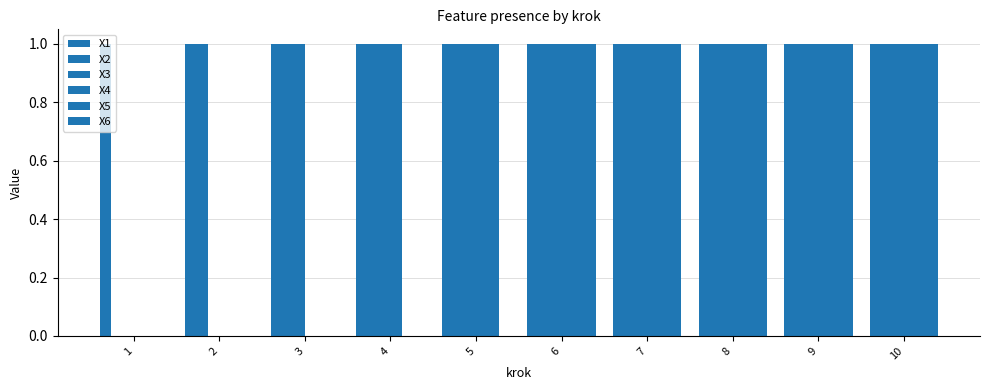

At which category is the sum across all series the highest?

6